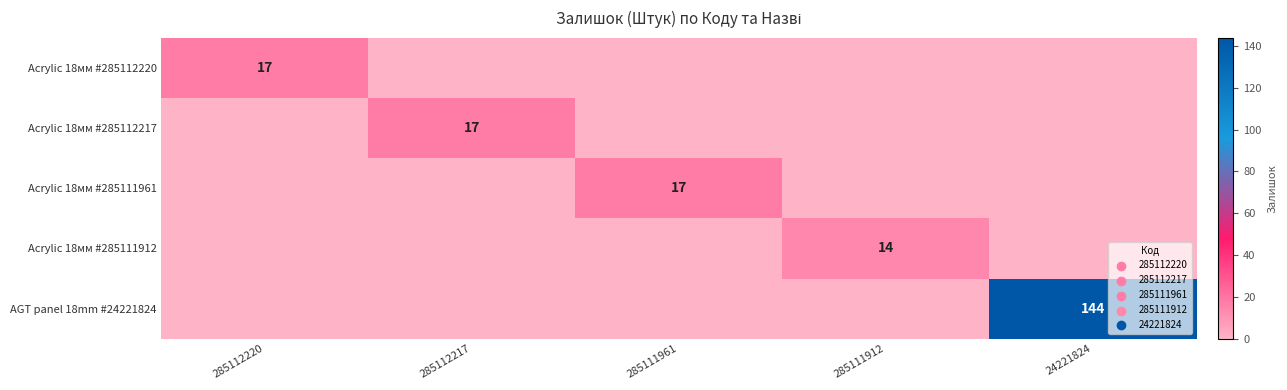

The Acrylic 18мм #285112220 series shows 17 at 285112220. True or false?

True